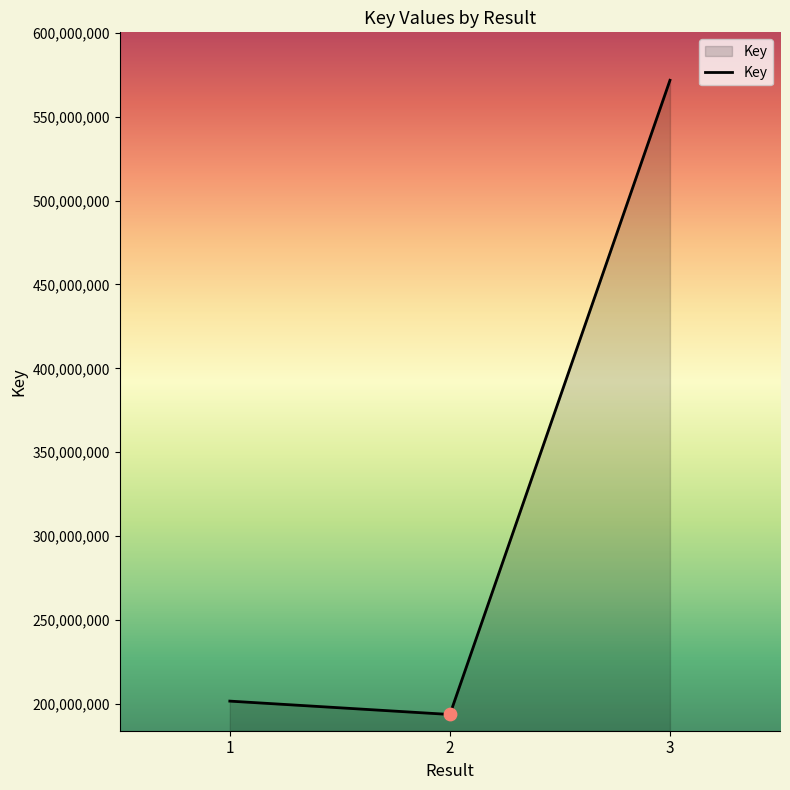

Which has a higher value, 3 or 2?

3